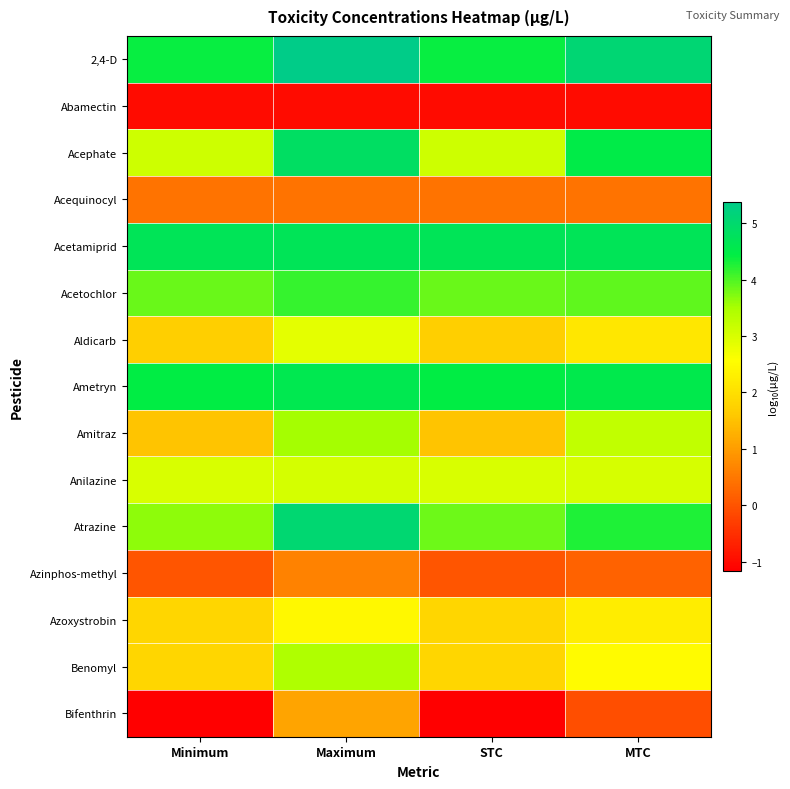

At which category does the chart reach its minimum across all series?

Minimum